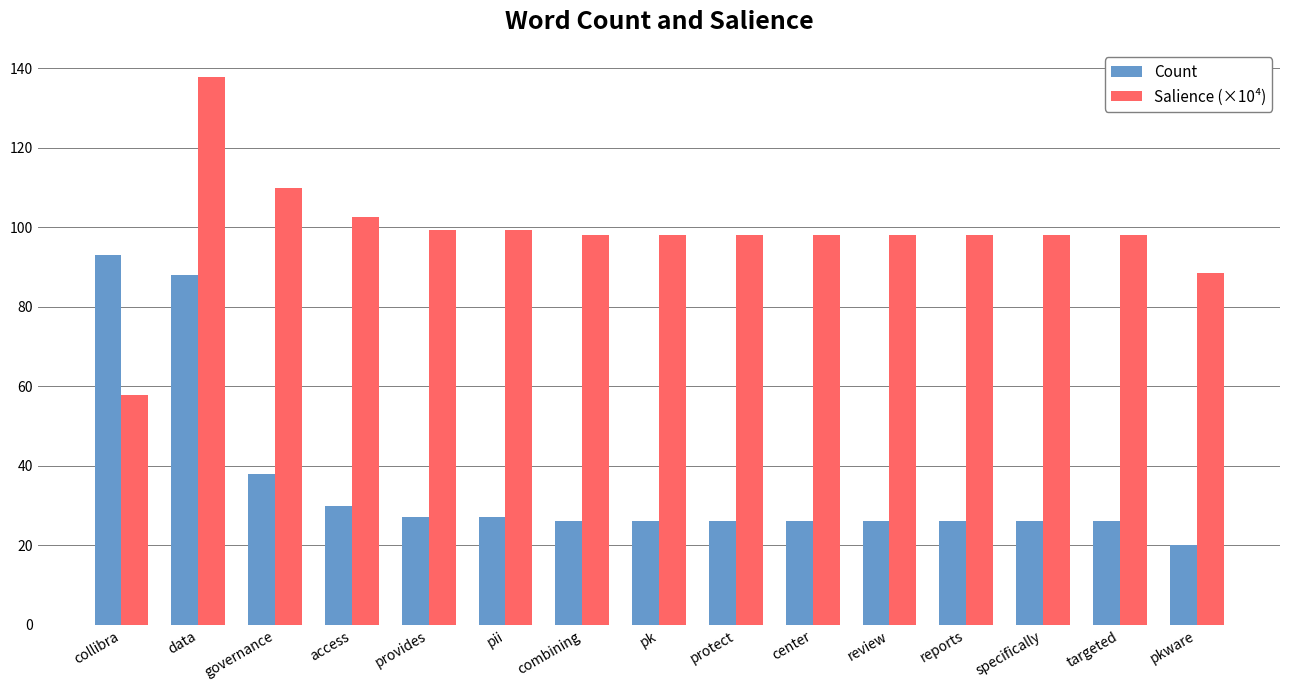

Are the bars horizontal?

No